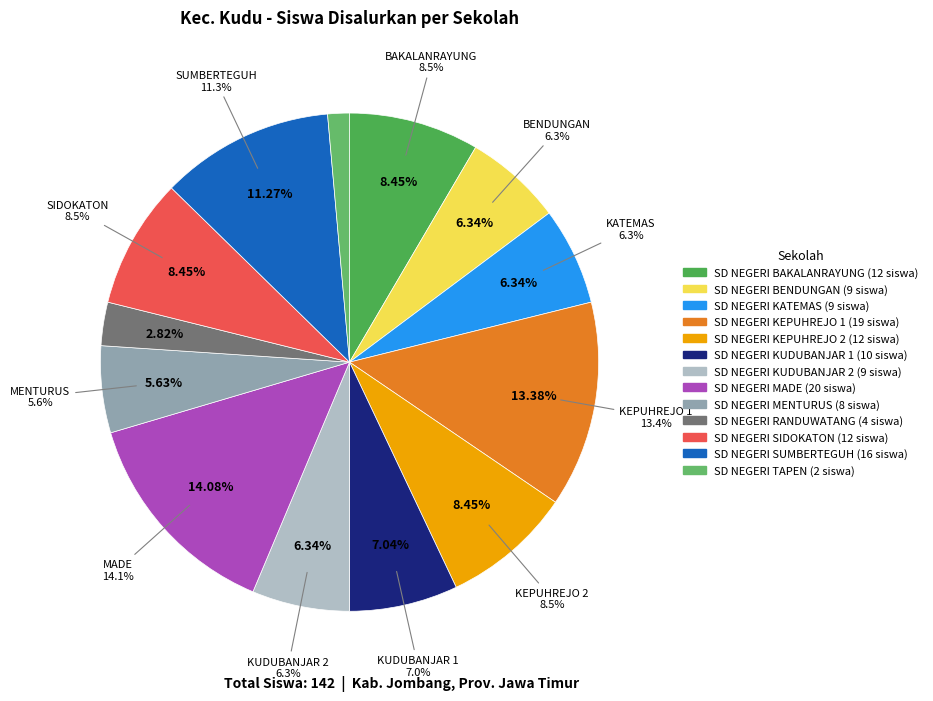

What percentage is the SD NEGERI TAPEN slice, to the nearest percent?

1%